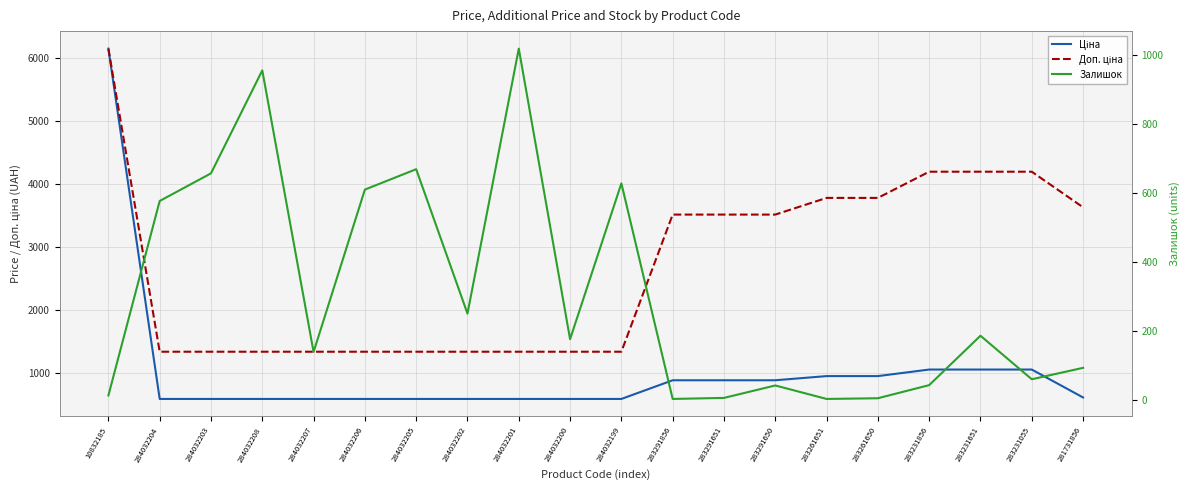

In Залишок, how many points are lower than both neighbors (excluding endpoints)?

6